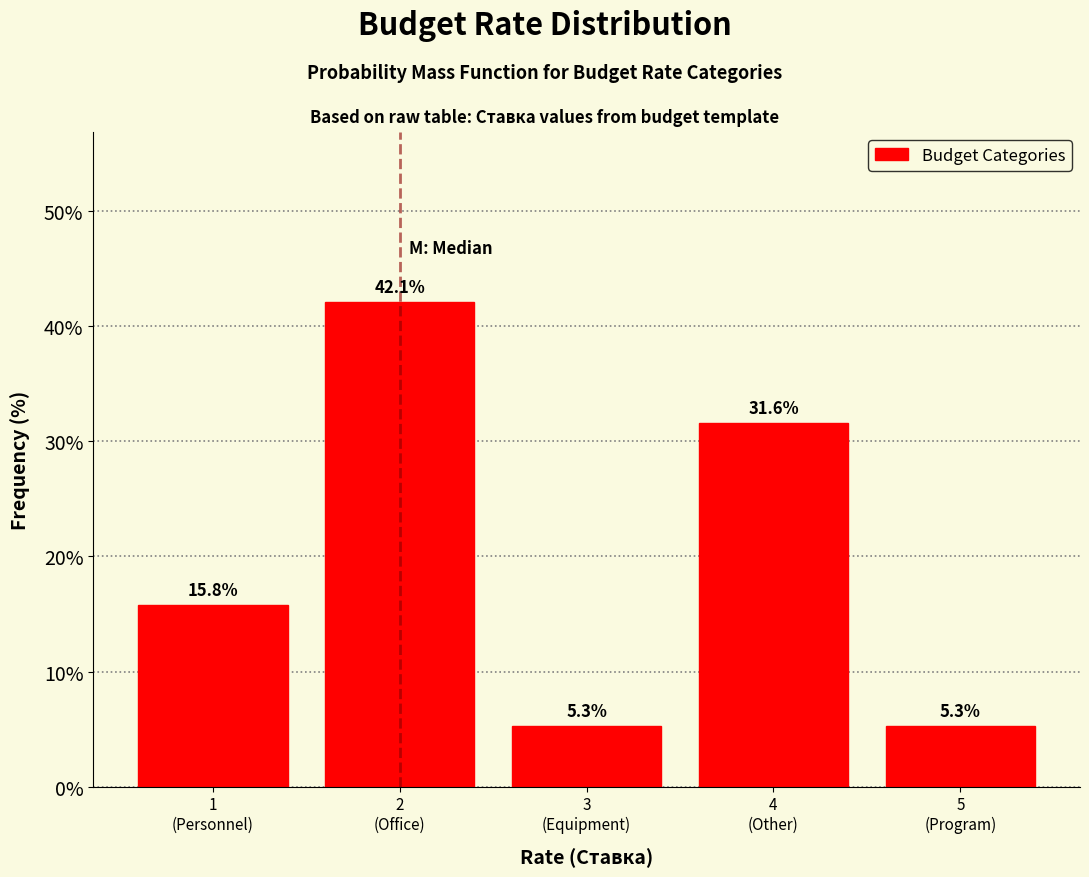

Reading right to left, extract all data points from this chart.

5.3	31.6	5.3	42.1	15.8